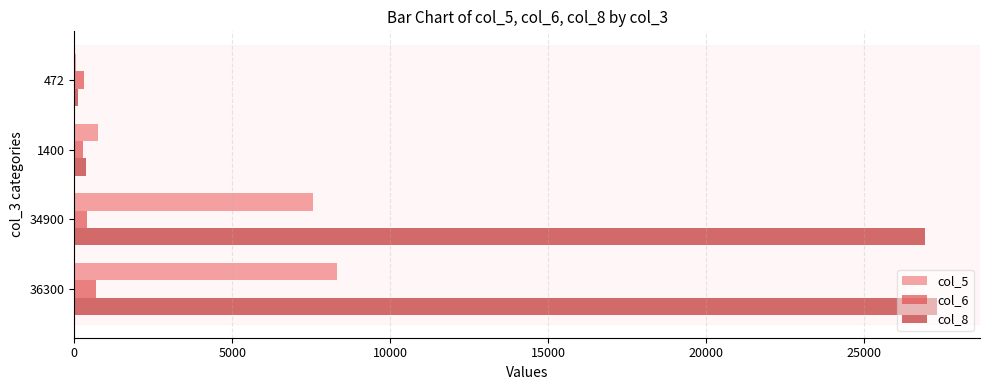

Which series has the largest total across all categories?

col_8